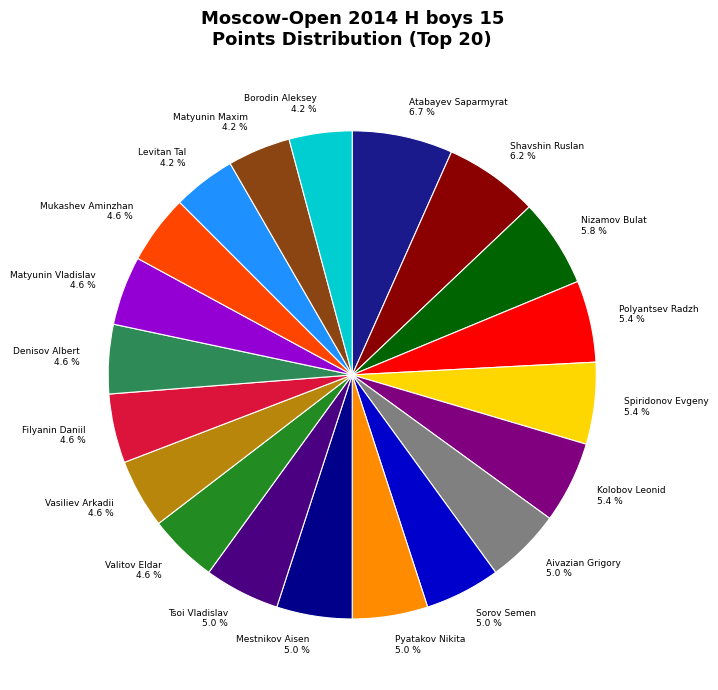

What is the ratio of the value at Tsoi Vladislav to the value at Valitov Eldar?

1.1